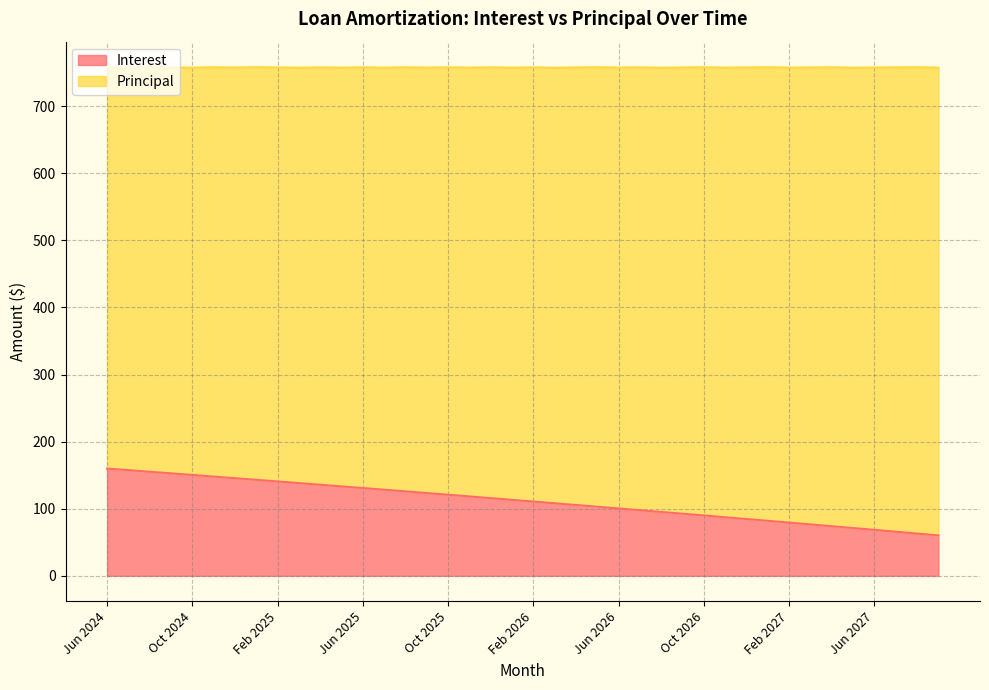

What is the difference between the values at Jun 2026 and Jun 2024?

59.4